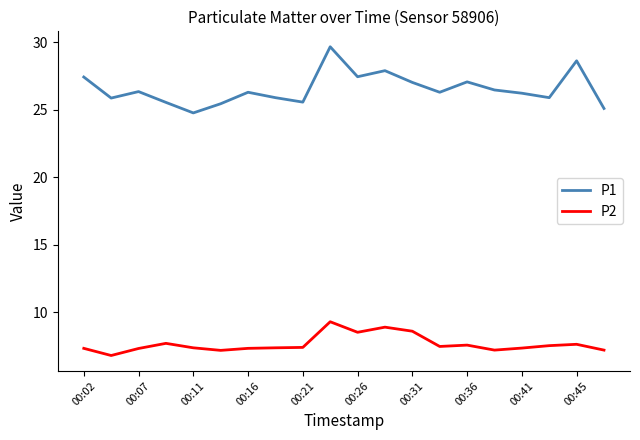

What is the smallest value displayed?

6.8